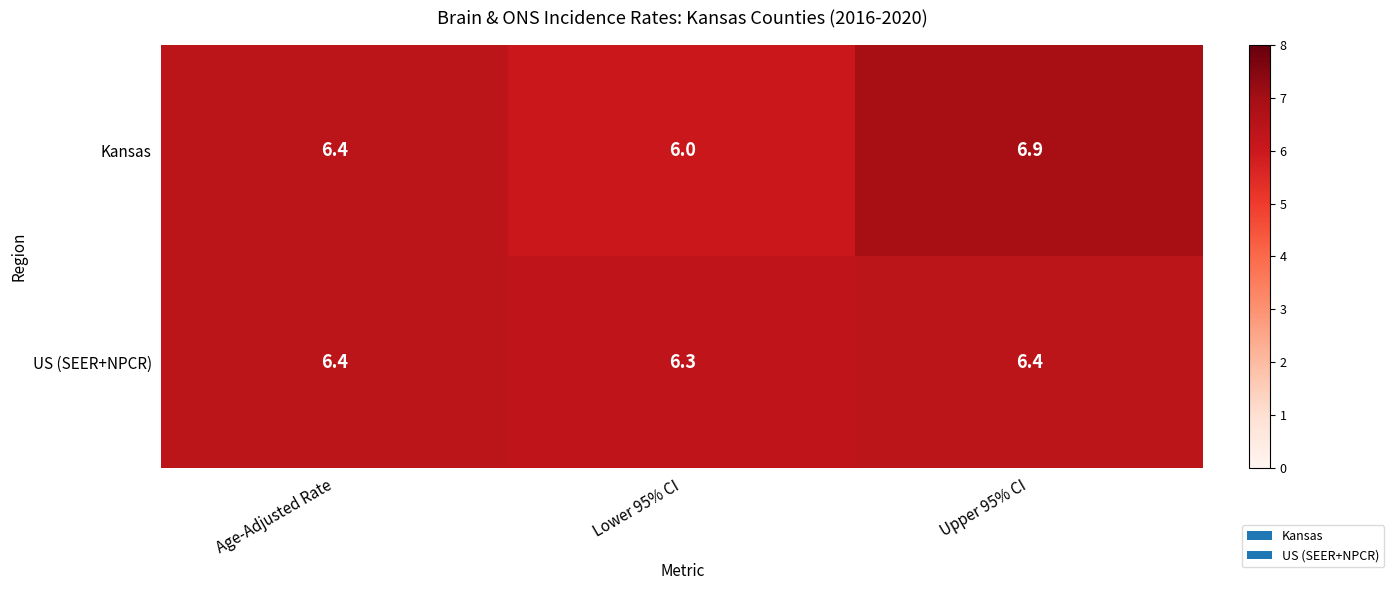

At how many categories does at least one series exceed 6?

3